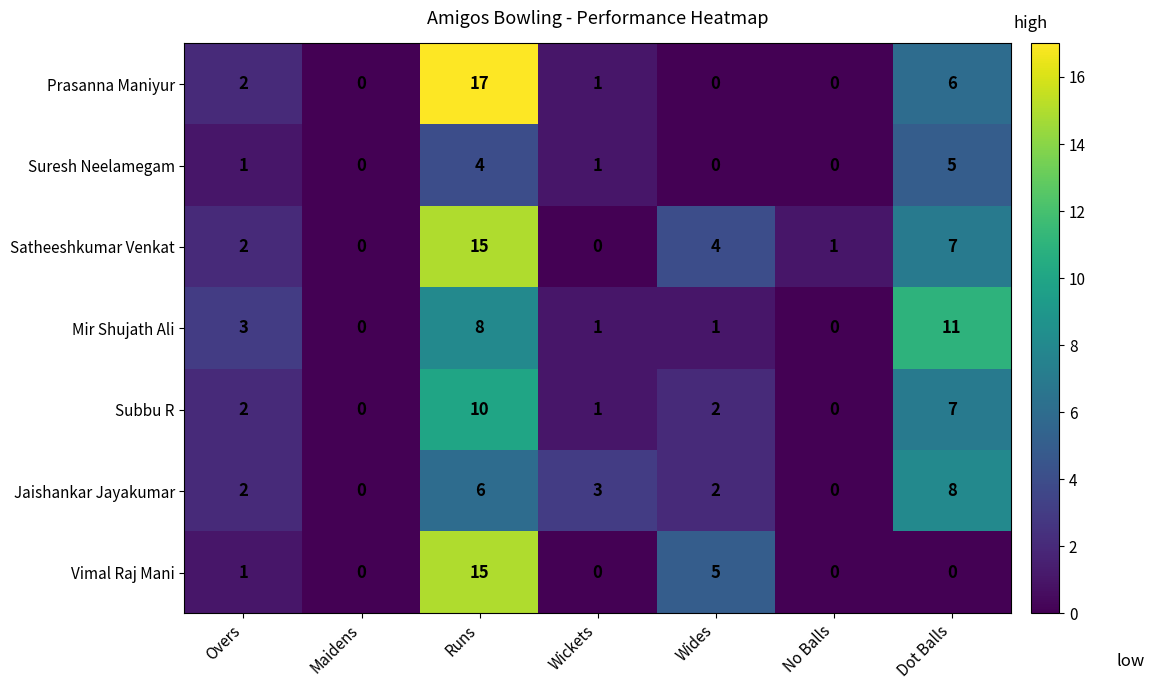

True or false: Prasanna Maniyur has a value of 17 at Runs.

True